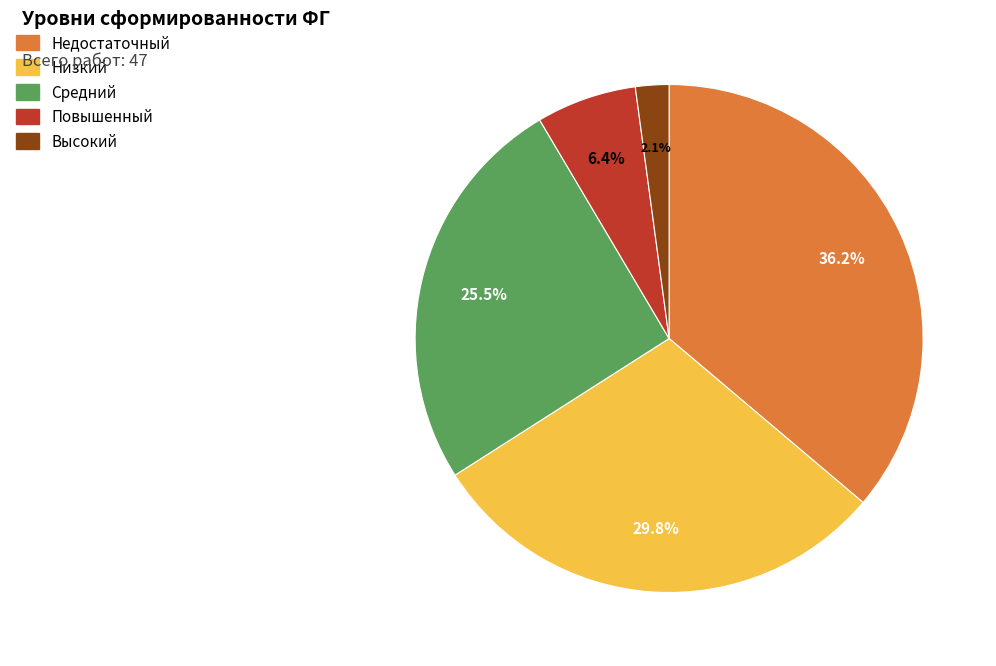

The Средний slice represents 20% of the pie. True or false?

False